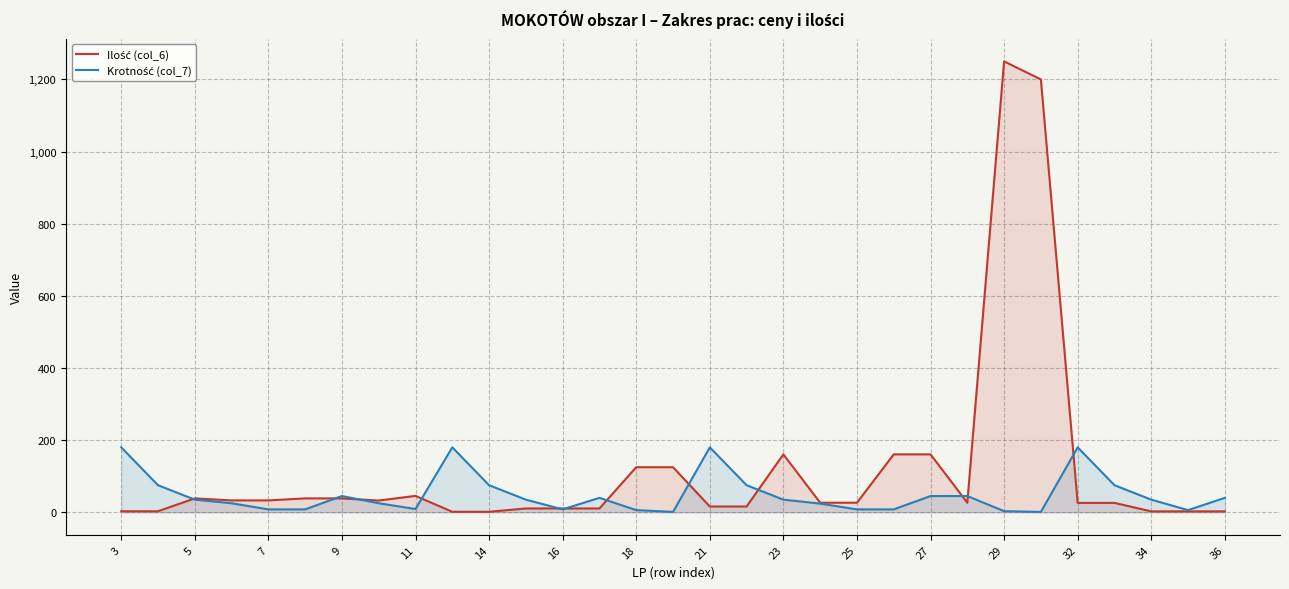

What is the greatest value displayed?

1250.0